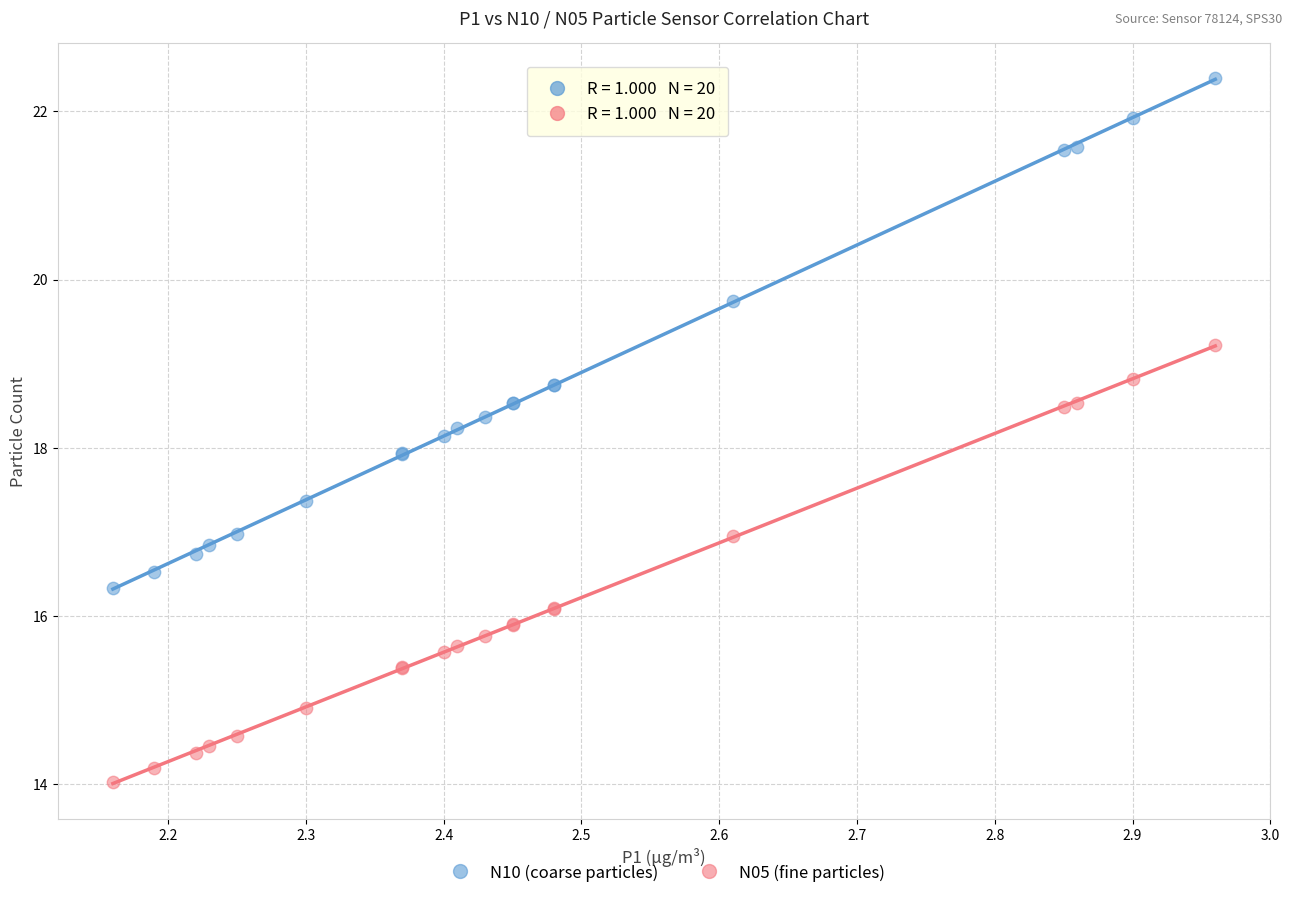

Which series contains the highest Y value?

N10 (coarse particles)